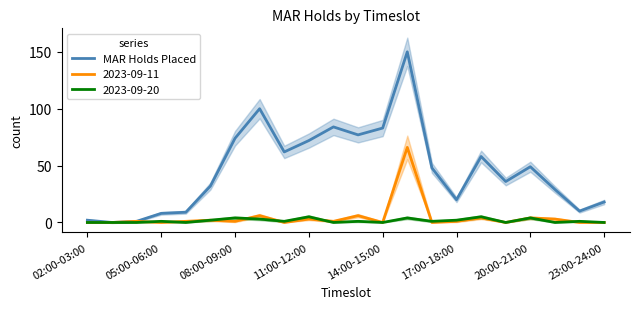

Reading left to right, what are all the values shown in this chart?

2	0	1	8	9	32	74	100	62	72	84	77	83	150	48	20	58	36	49	29	10	18